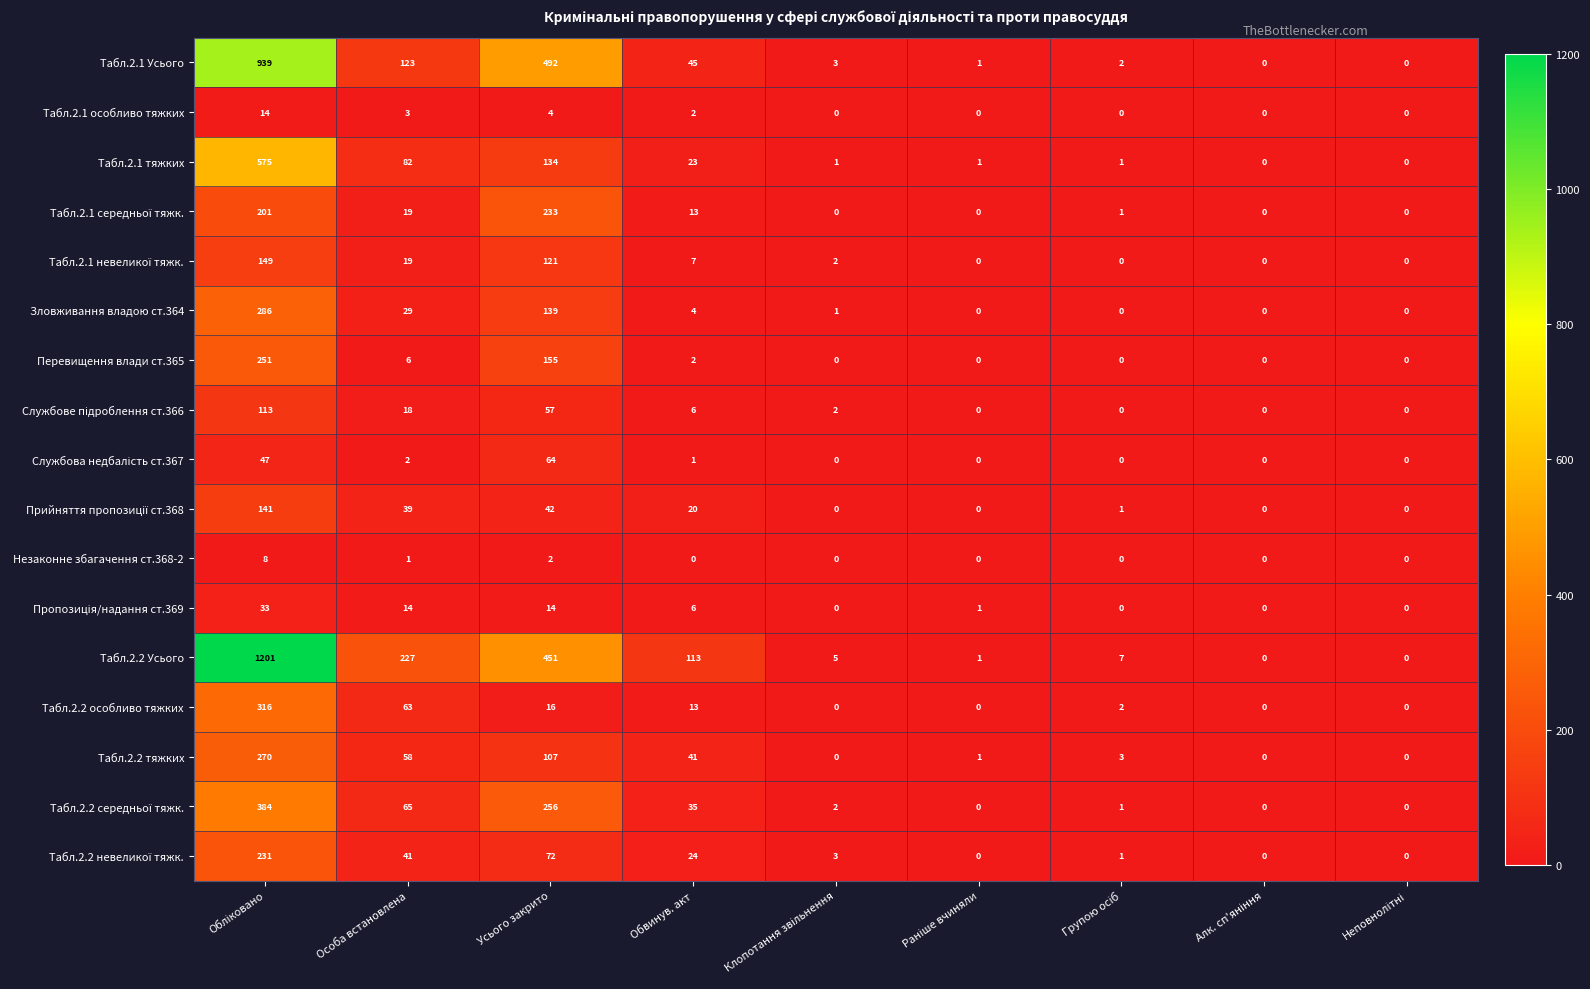

What is the sum of all Зловживання владою ст.364 values?

459